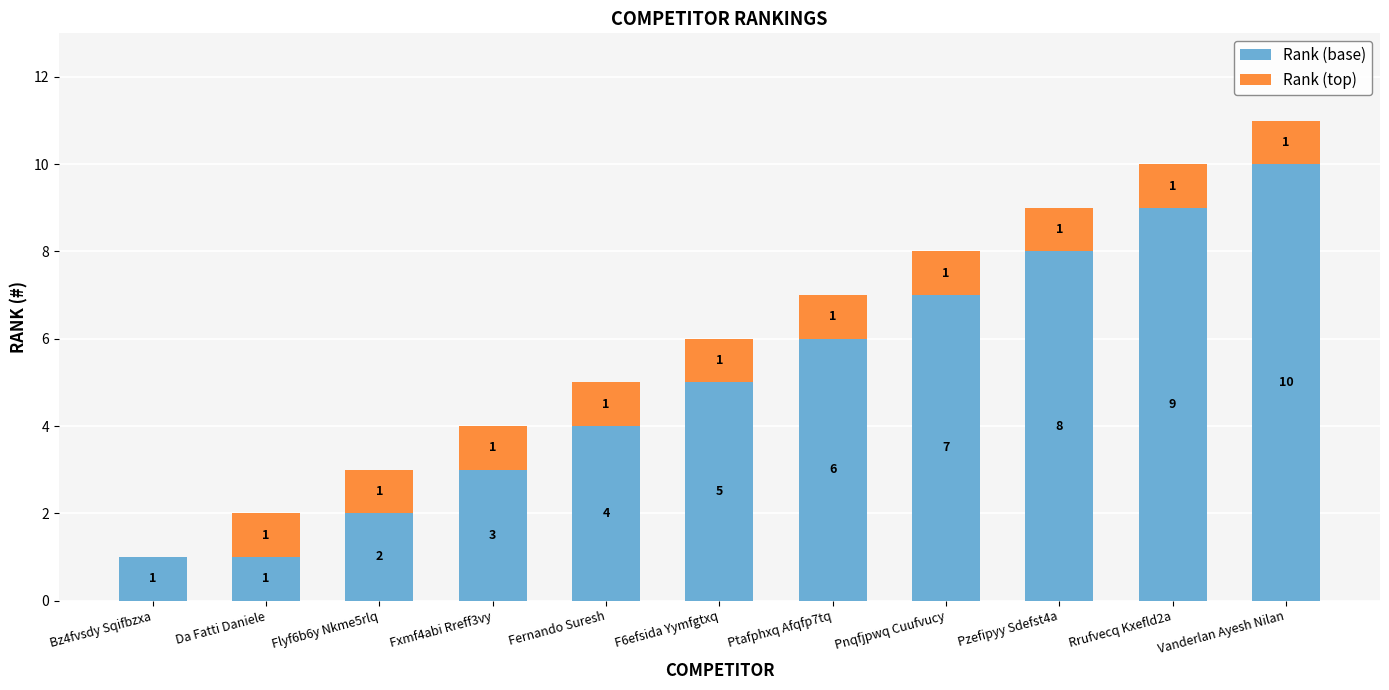

Are the bars grouped side by side (vs. stacked)?

No